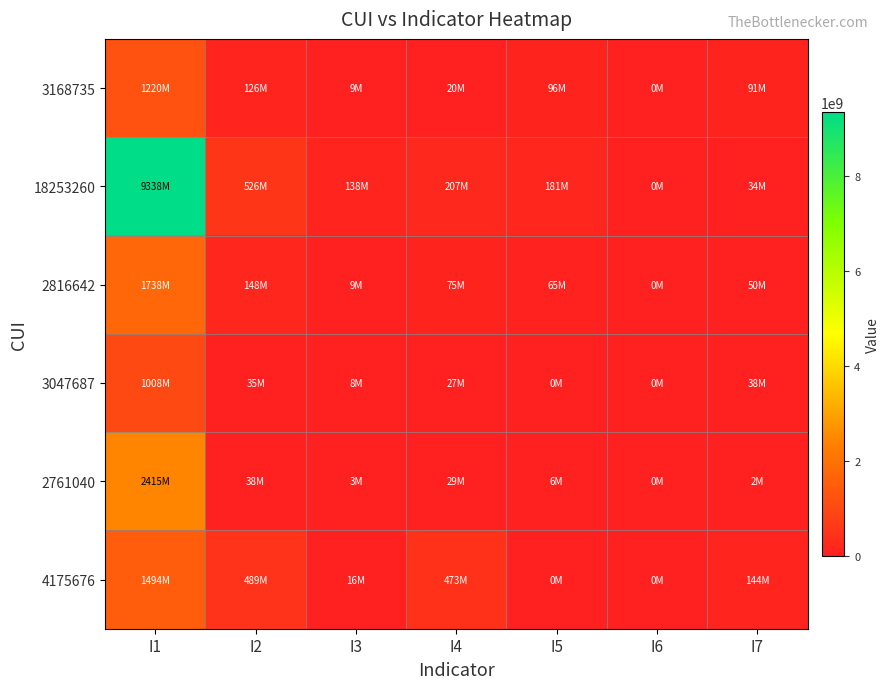

What is the greatest value displayed?

9337776921